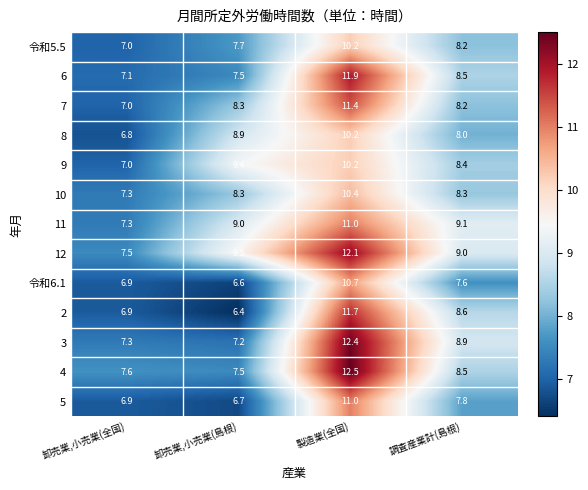

Where does the 7 series first go above 8?

卸売業,小売業(島根)